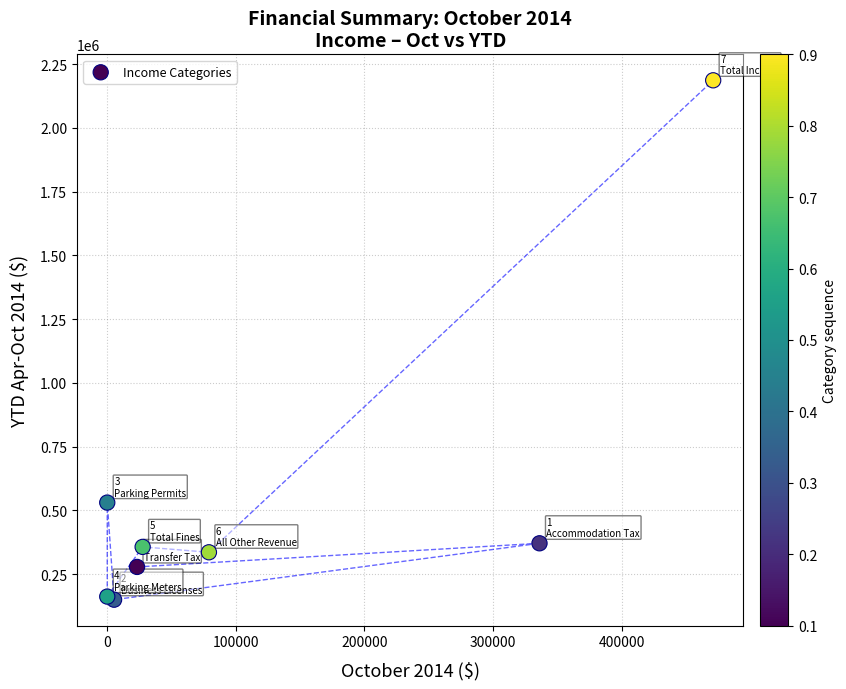

What is the average X value?

117823